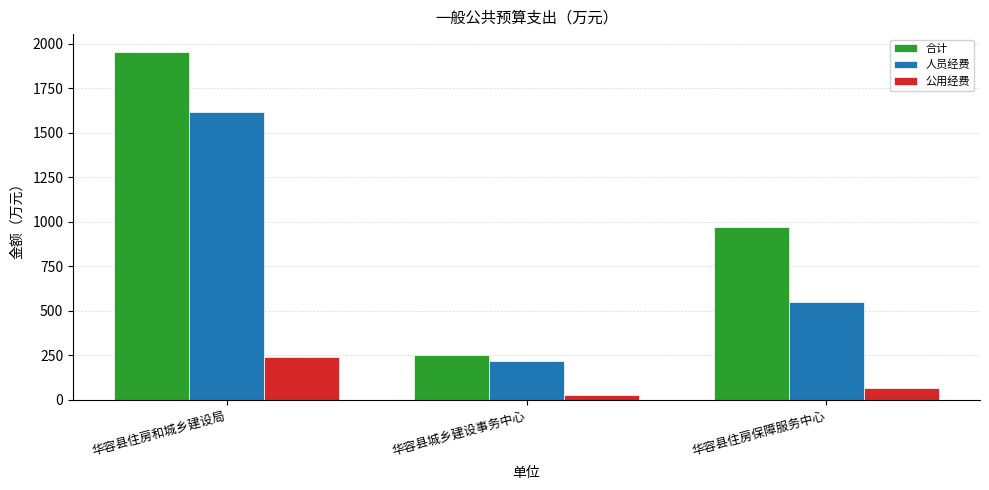

How many groups of bars are there?

3